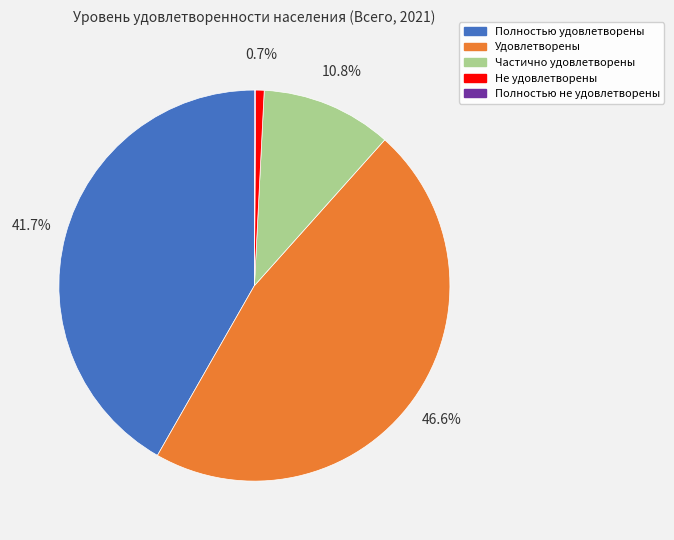

Between Не удовлетворены and Удовлетворены, which is larger?

Удовлетворены